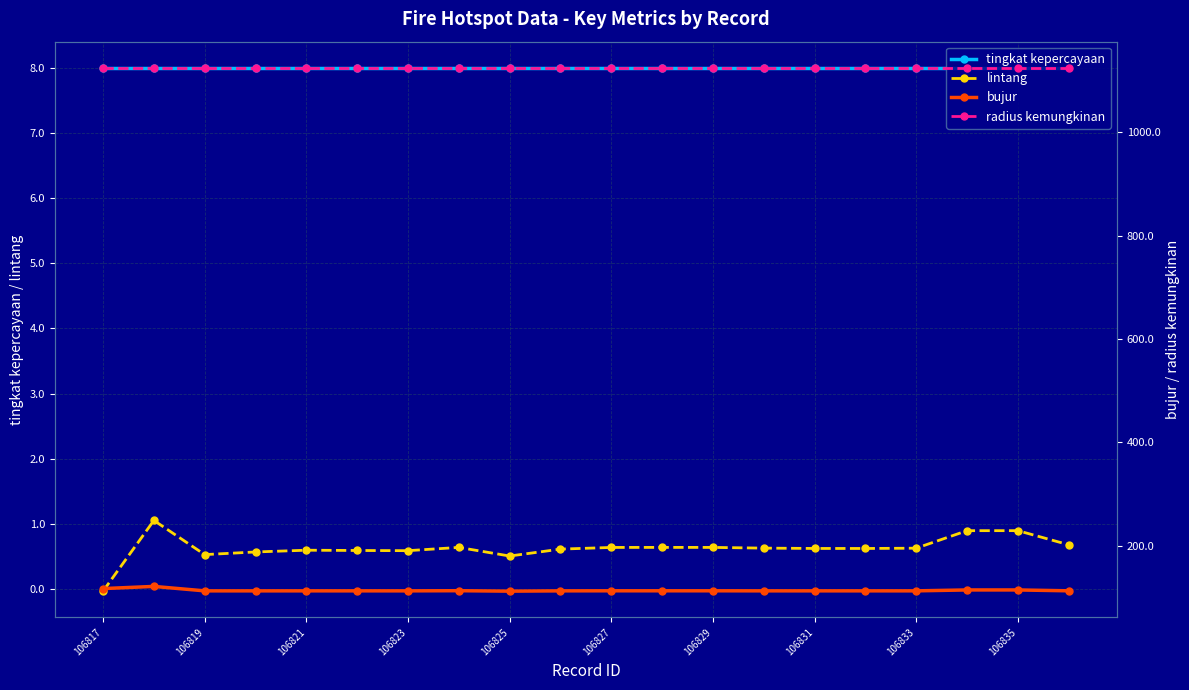

What is the average value of the tingkat kepercayaan series?

8.0